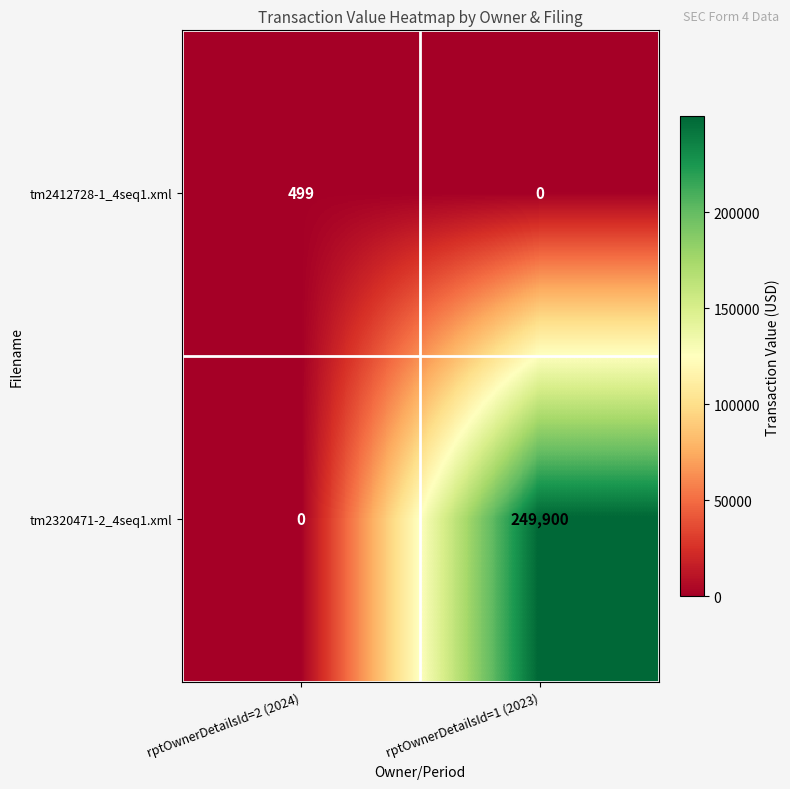

What is the difference between the maximum and minimum values in the tm2412728-1_4seq1.xml series?

499